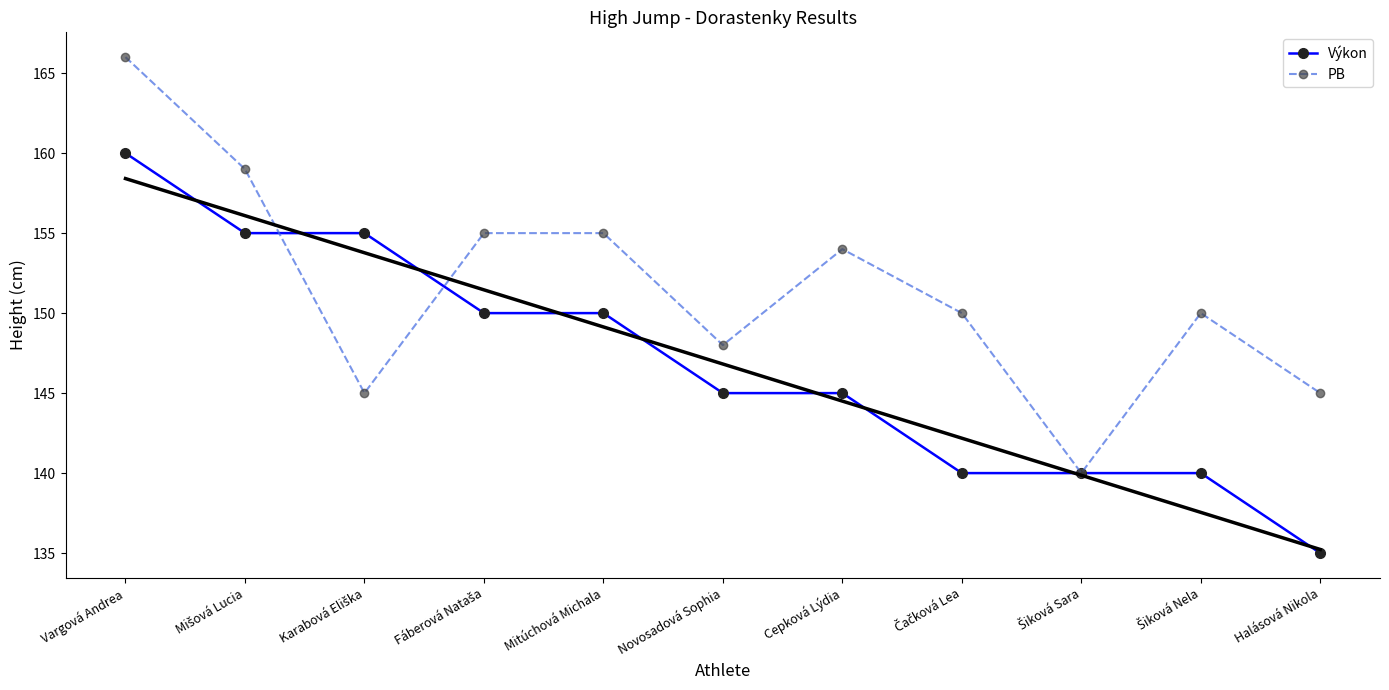

What is the smallest value displayed?

135